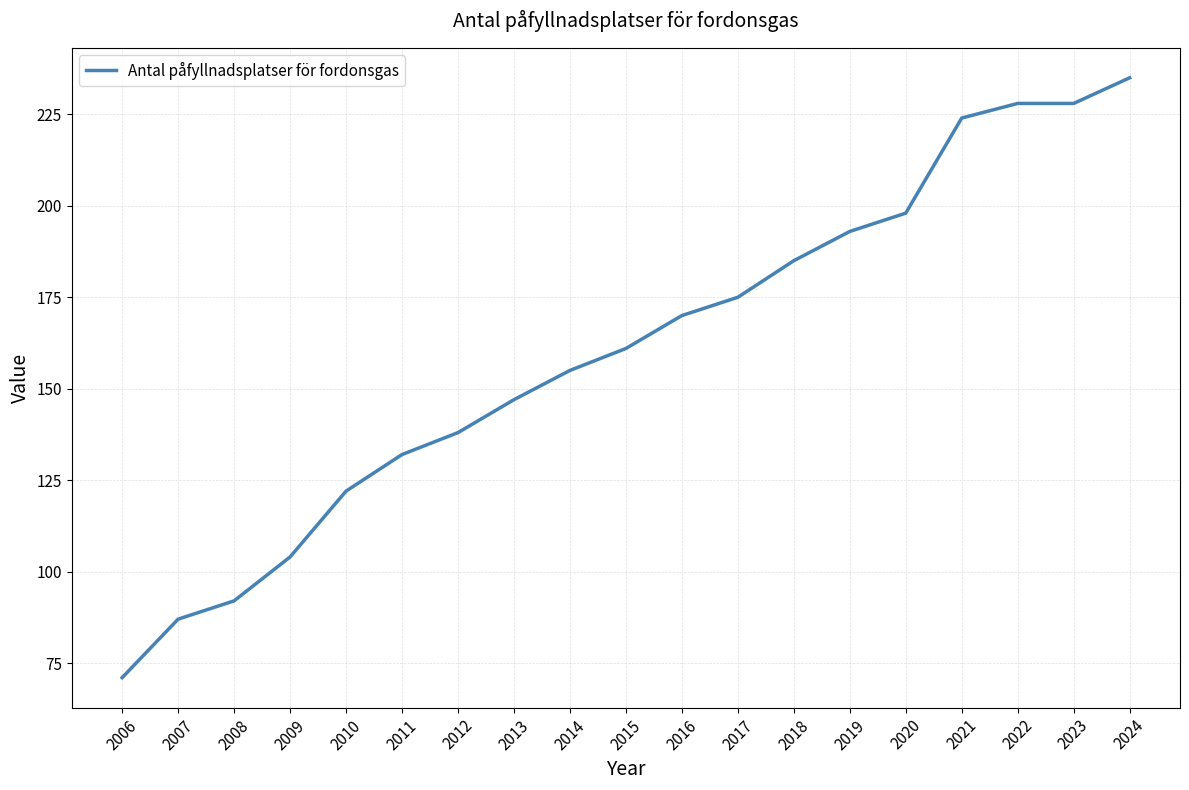

Does the chart display data point markers on the line(s)?

No